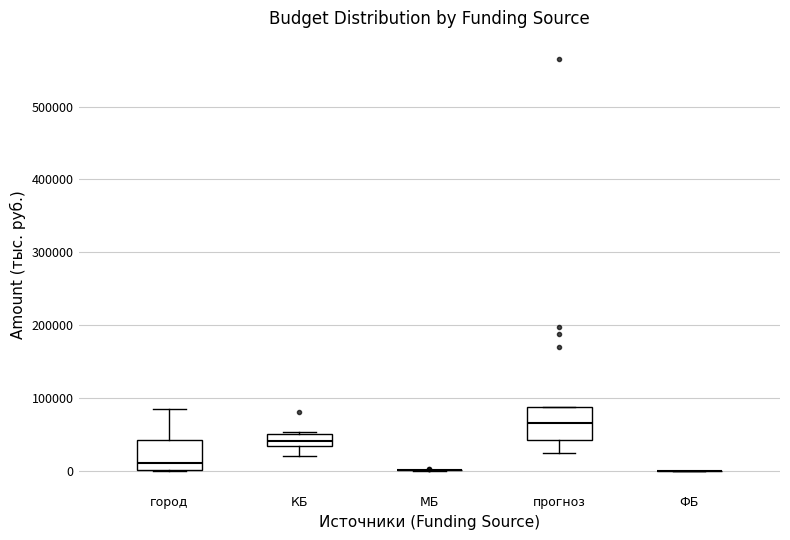

Where is the lower edge of the box for город on the y-axis? The values are not printed on the chart, so give them approximately, as read against the axis.

0